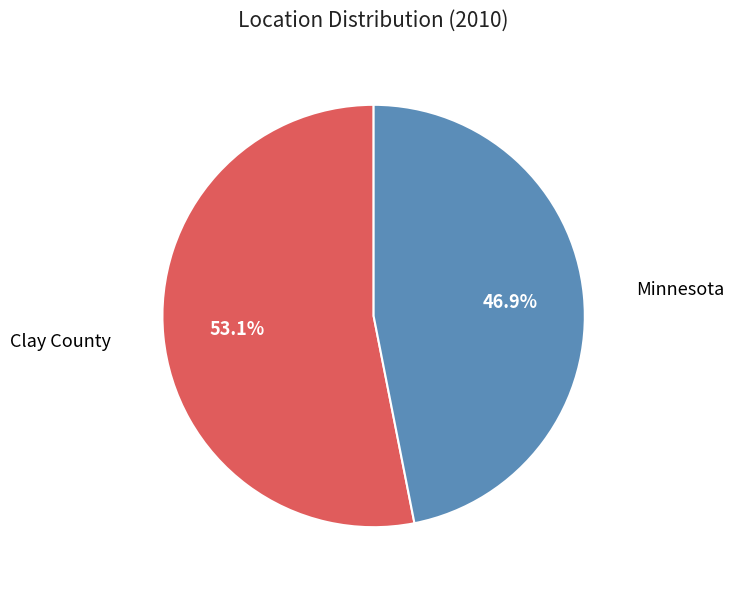

Which slice is the largest?

Clay County